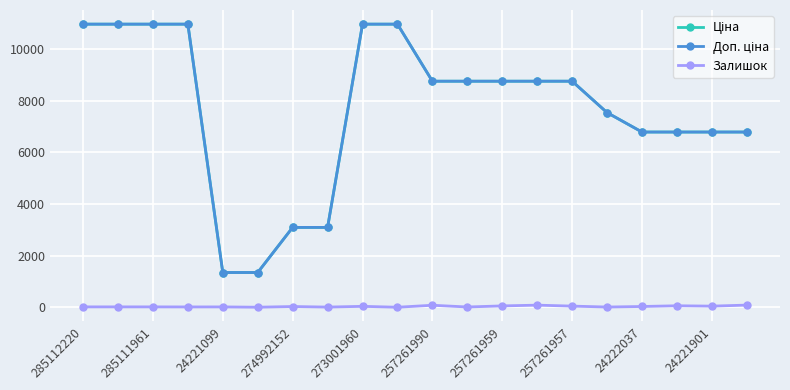

At how many categories does at least one series exceed 6971?

12